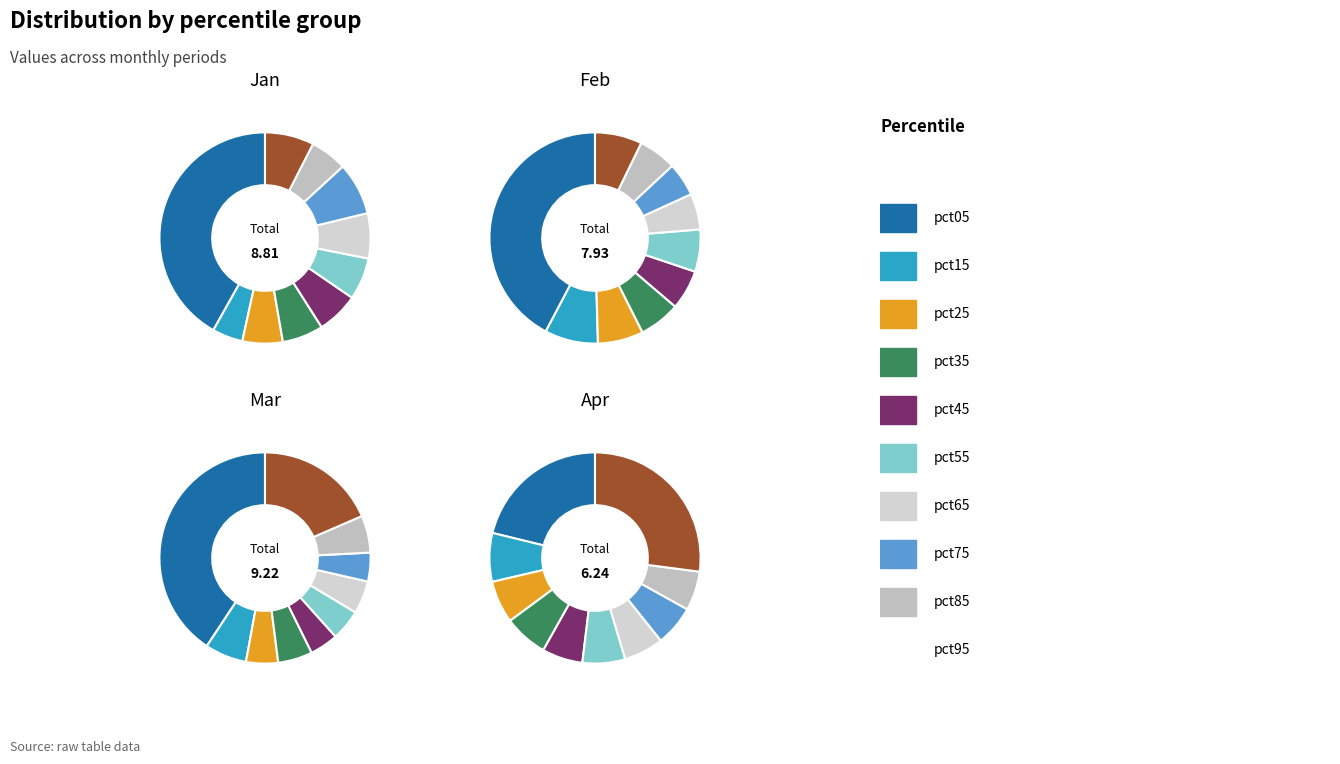

To the nearest percent, what percentage of the pie is pct15?

7%